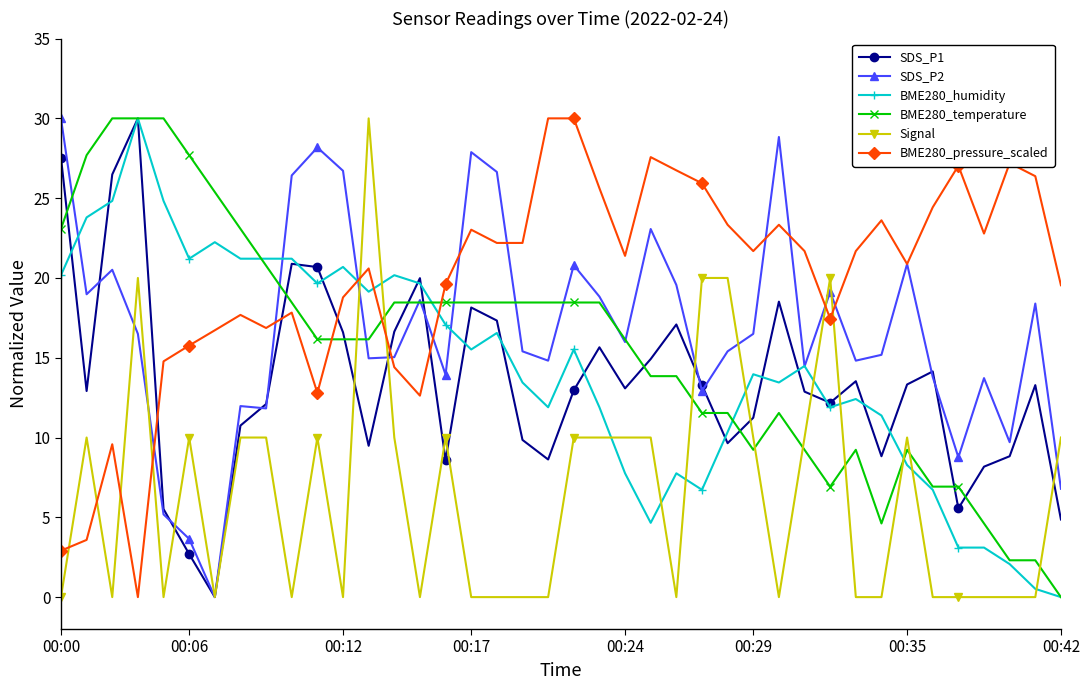

What is the maximum value for Signal?

30.0